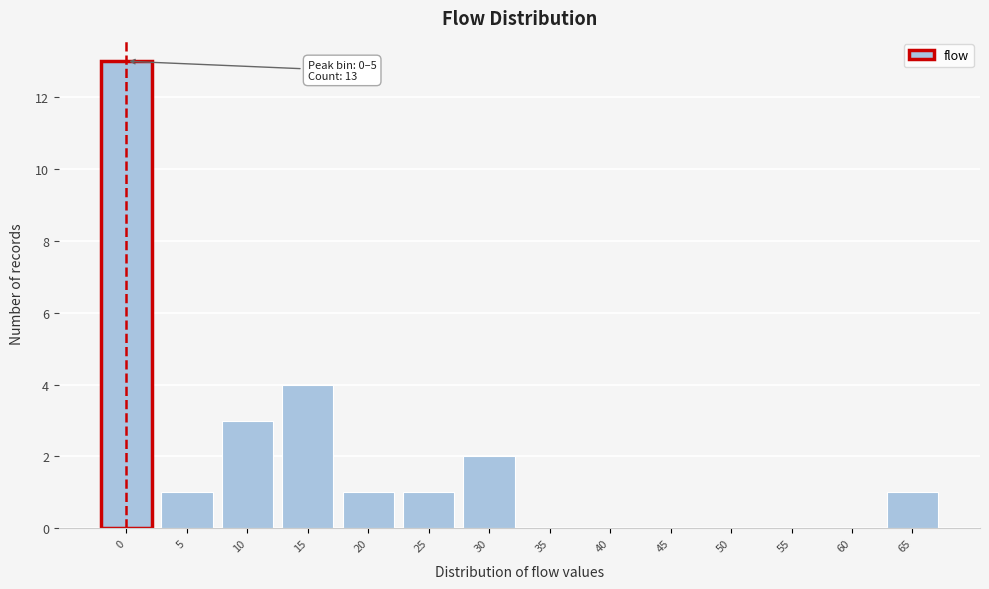

Reading left to right, transcribe all the data shown in this chart.

0=13	5=1	10=3	15=4	20=1	25=1	30=2	35=0	40=0	45=0	50=0	55=0	60=0	65=1